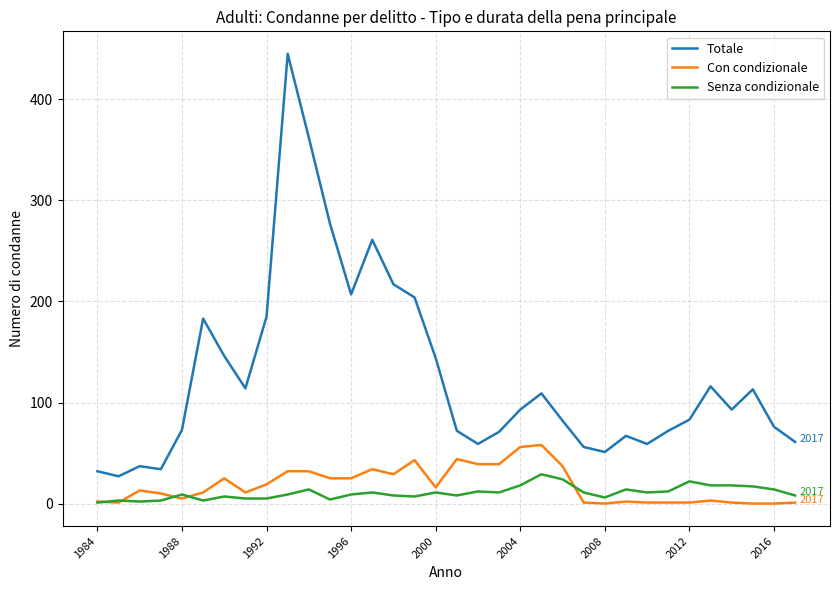

Rank the series by their maximum value, from highest to lowest.

Totale, Con condizionale, Senza condizionale